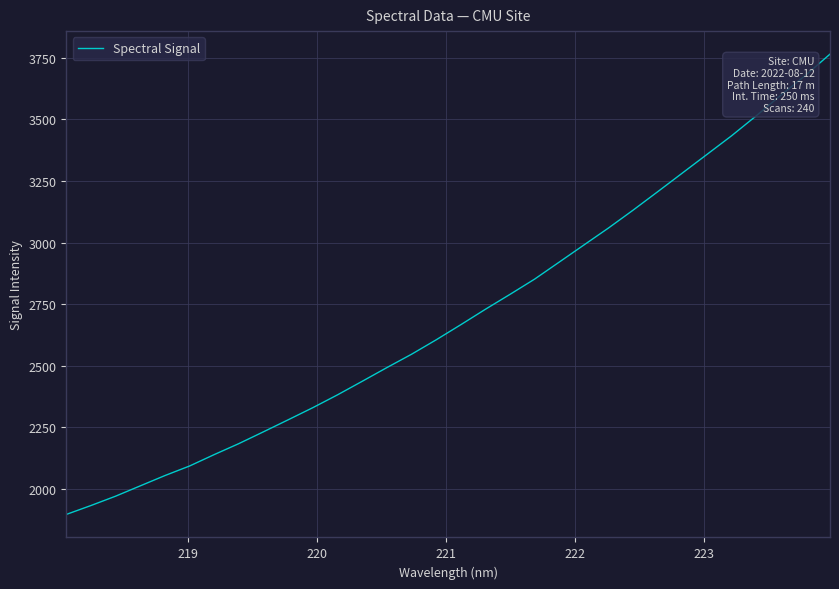

What is the minimum value shown in the chart?

1897.4